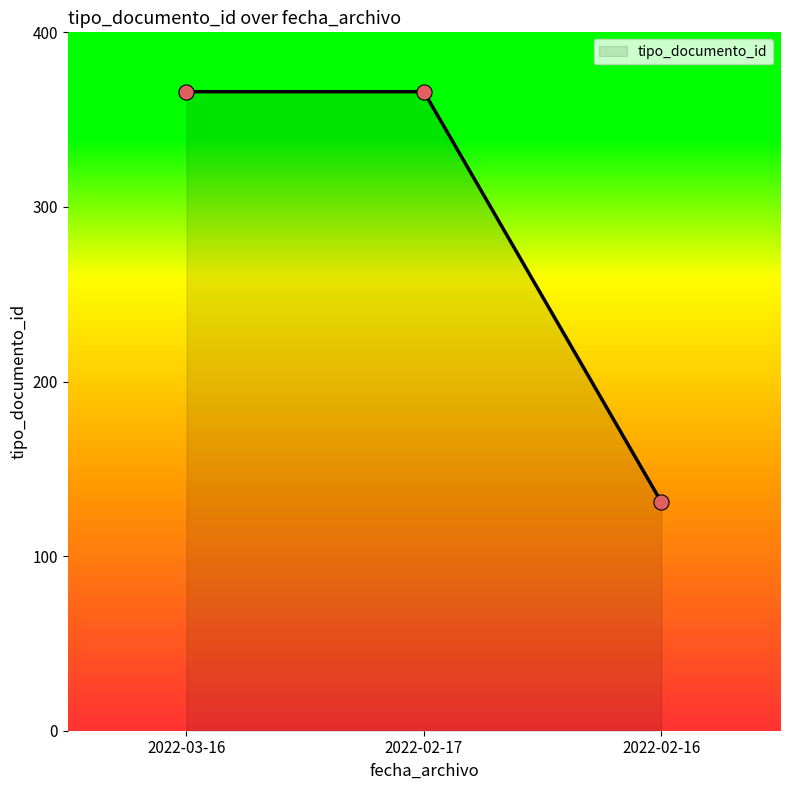

Which has a higher value, 2022-02-17 or 2022-02-16?

2022-02-17